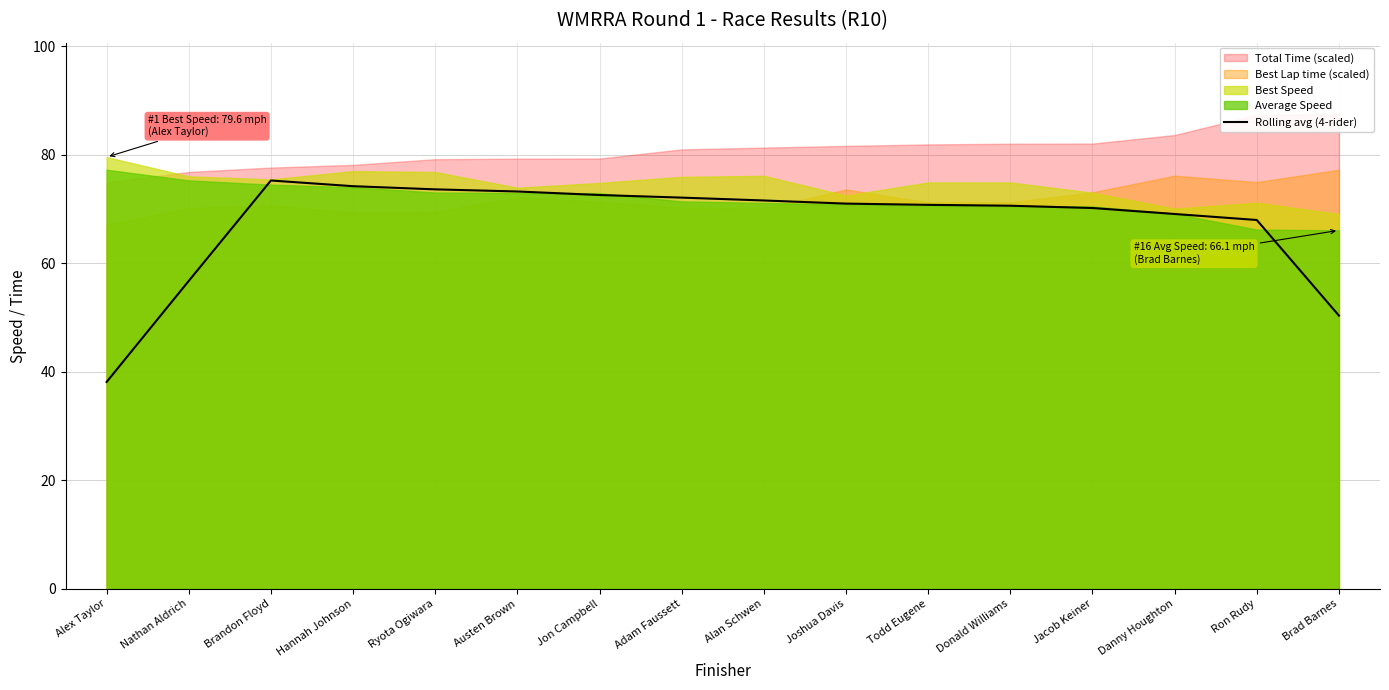

Does the chart have visible grid lines?

Yes